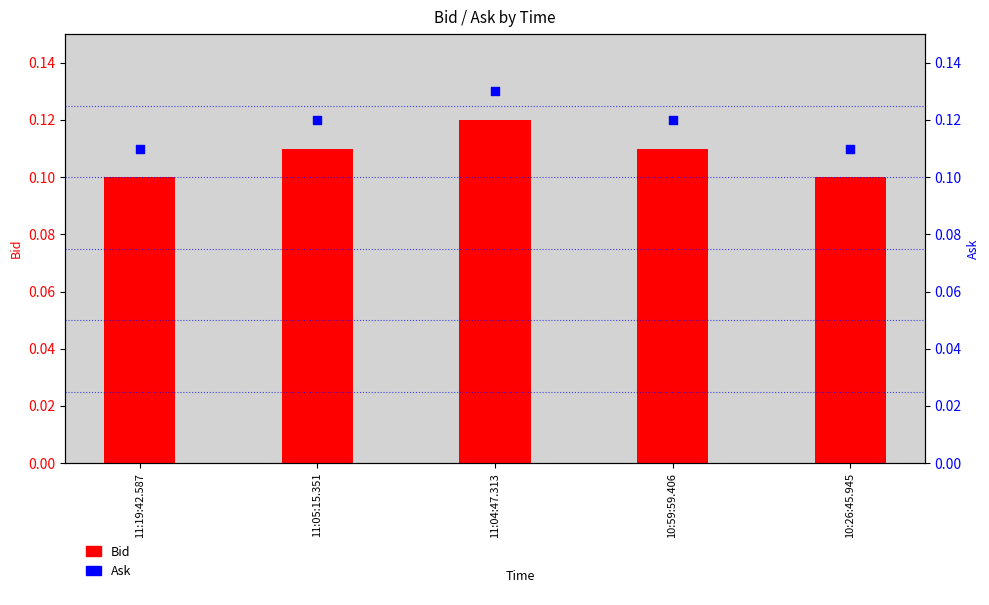

At which category is the sum across all series the highest?

11:04:47.313